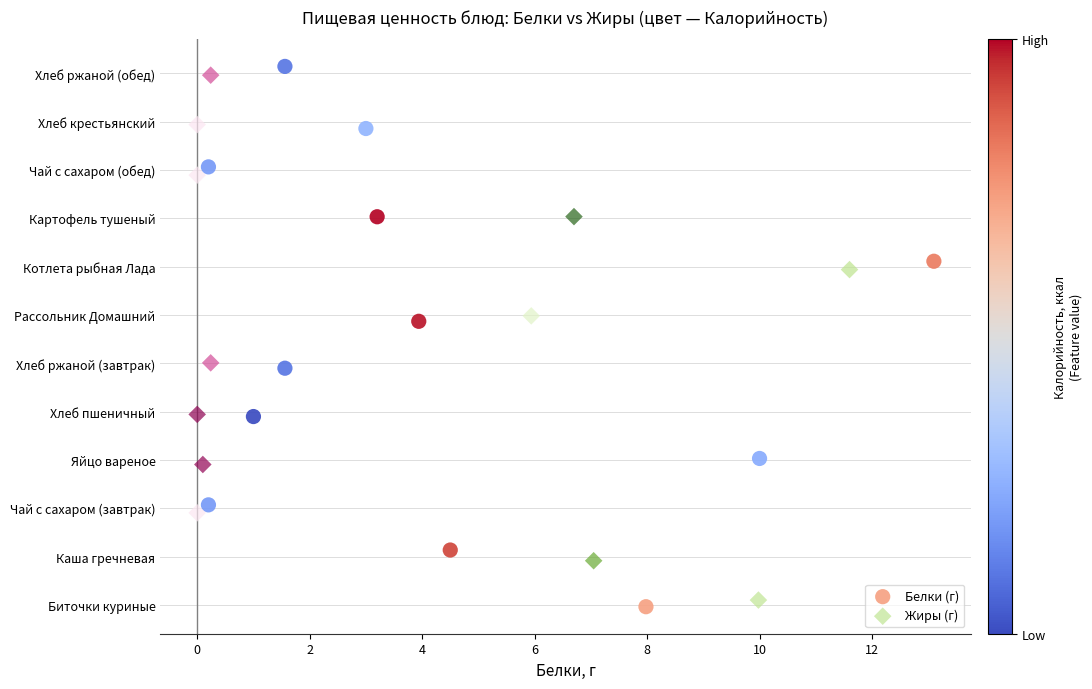

Which series has the widest spread of Y values?

Белки (г)